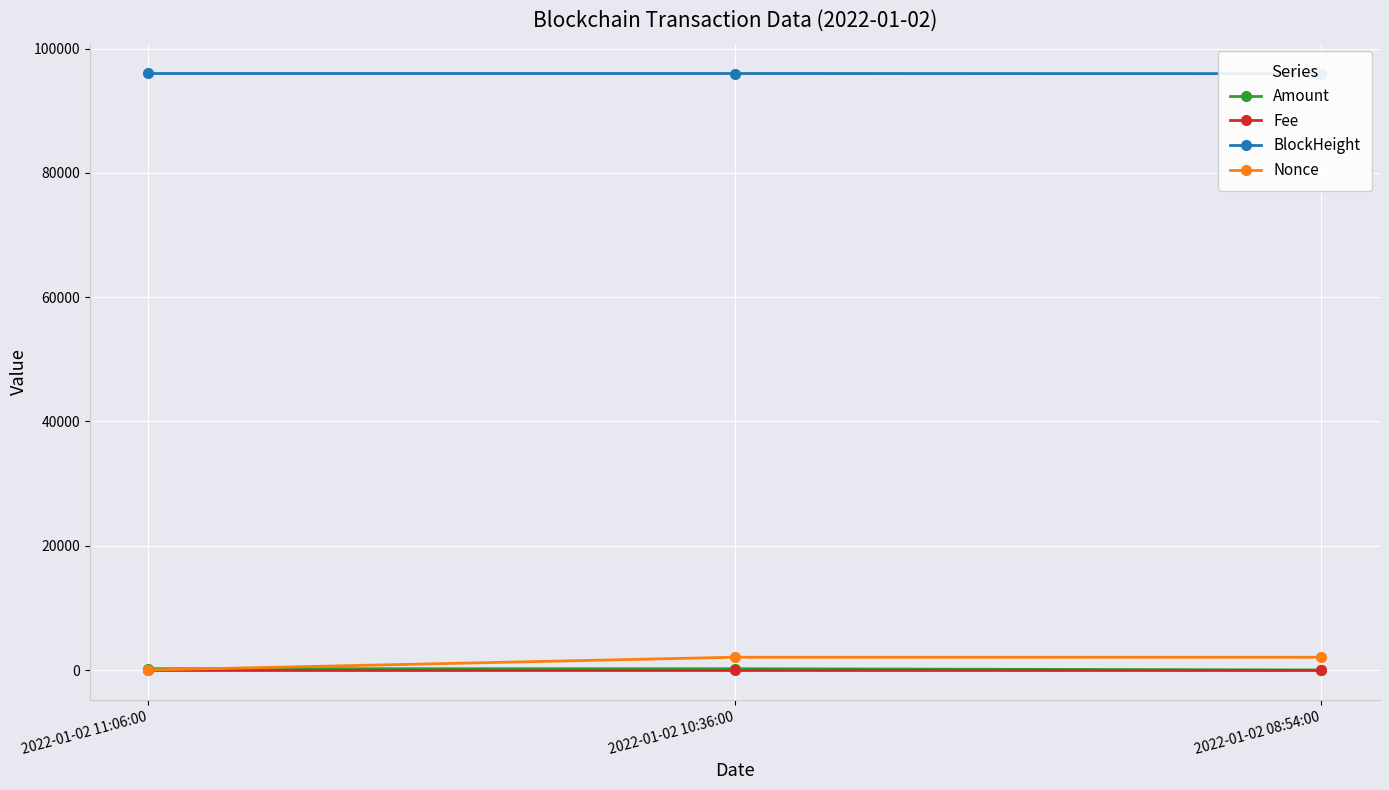

Which category has the highest value across all series?

2022-01-02 11:06:00